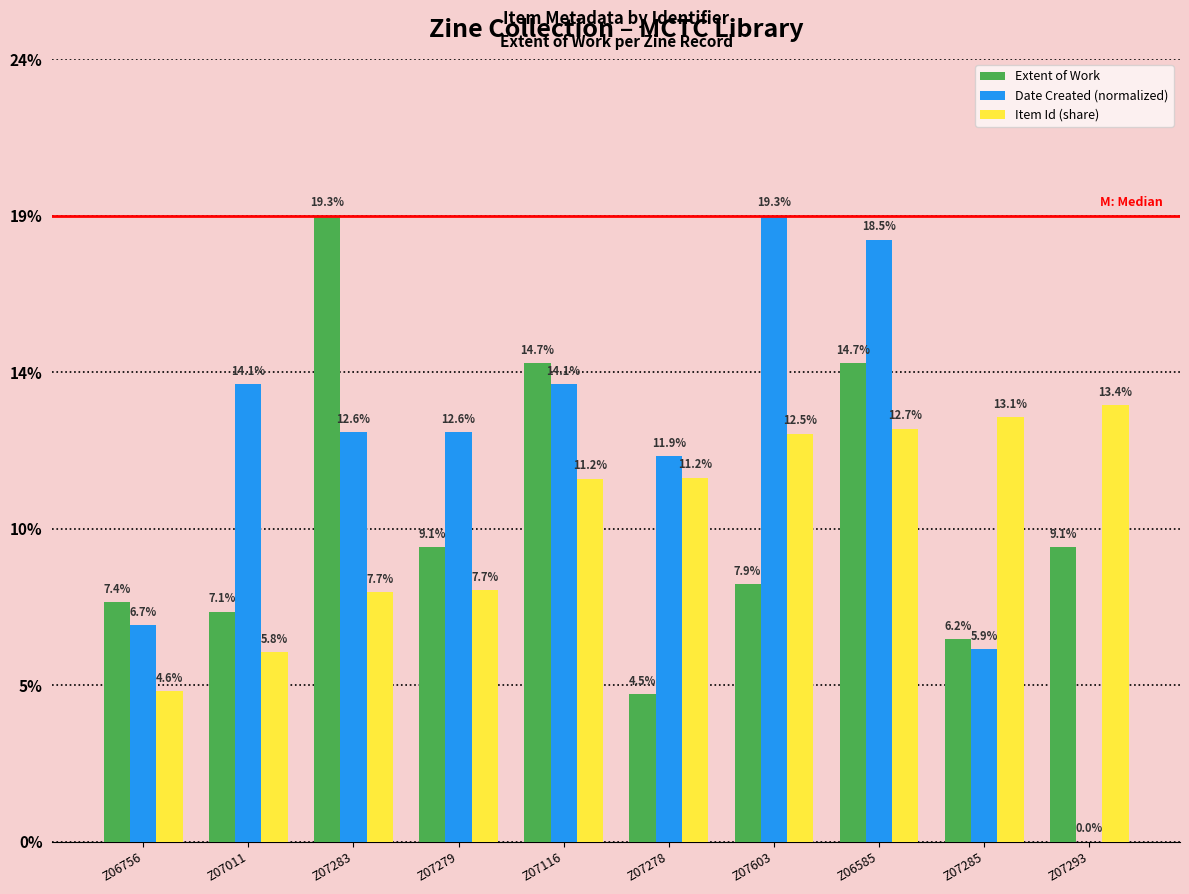

Reading right to left, extract all data points from this chart.

Extent of Work: Z07293=0.1	Z07285=0.1	Z06585=0.1	Z07603=0.1	Z07278=0.0	Z07116=0.1	Z07279=0.1	Z07283=0.2	Z07011=0.1	Z06756=0.1
Date Created (normalized): Z07293=0.0	Z07285=0.1	Z06585=0.2	Z07603=0.2	Z07278=0.1	Z07116=0.1	Z07279=0.1	Z07283=0.1	Z07011=0.1	Z06756=0.1
Item Id (share): Z07293=0.1	Z07285=0.1	Z06585=0.1	Z07603=0.1	Z07278=0.1	Z07116=0.1	Z07279=0.1	Z07283=0.1	Z07011=0.1	Z06756=0.0